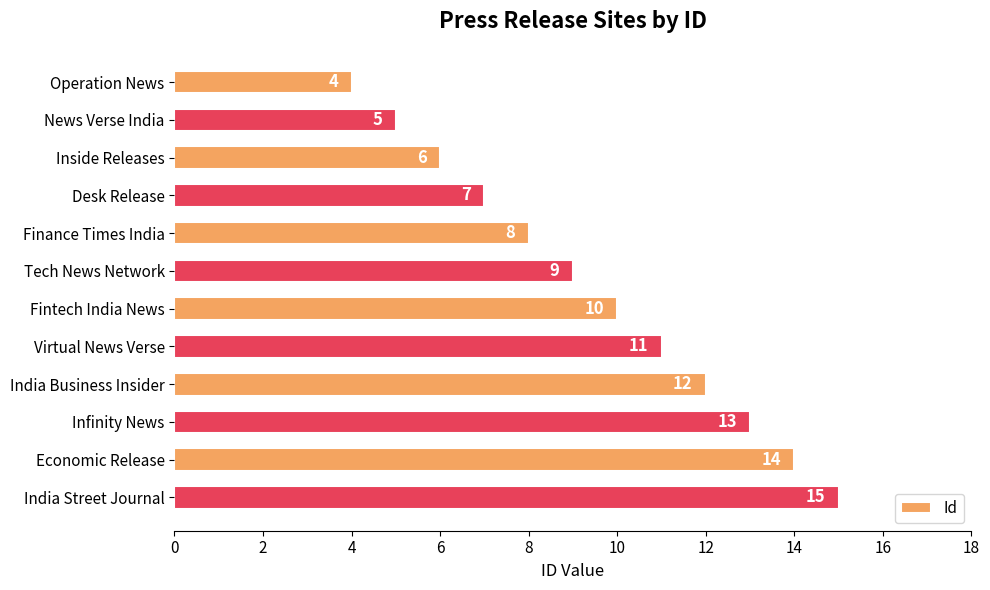

Is it true that the value at Finance Times India is 8?

True